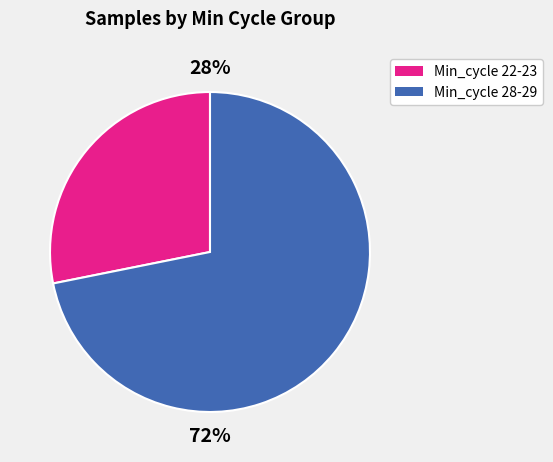

Is there a majority slice in this chart?

Yes